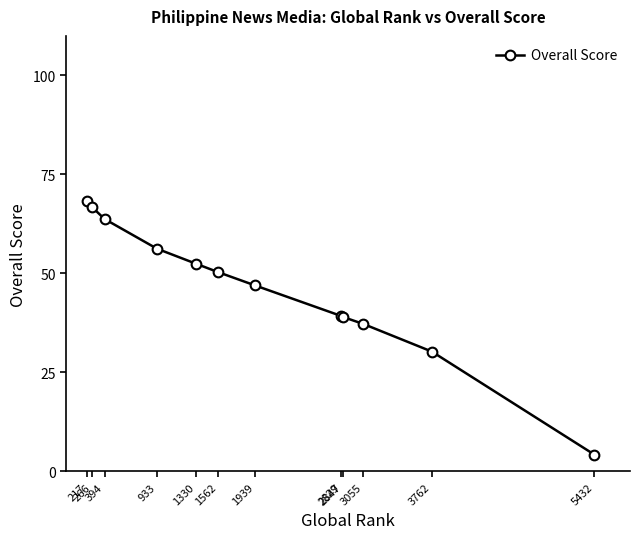

The chart shows a value of 37.2 at 3055. True or false?

True